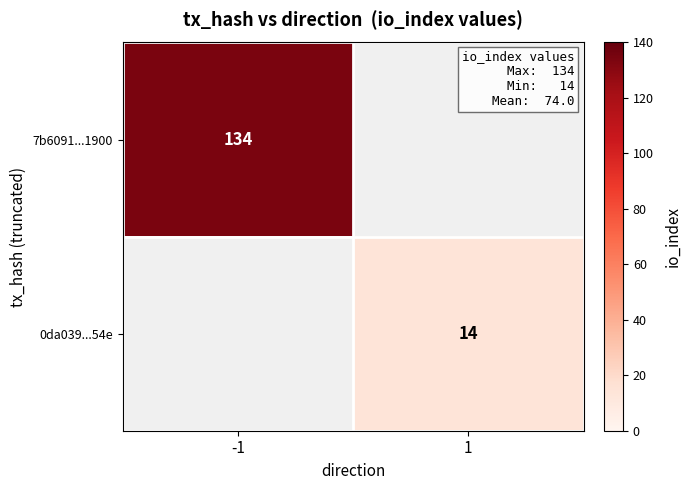

The 7b6091...1900 series shows 198.5 at -1. True or false?

False